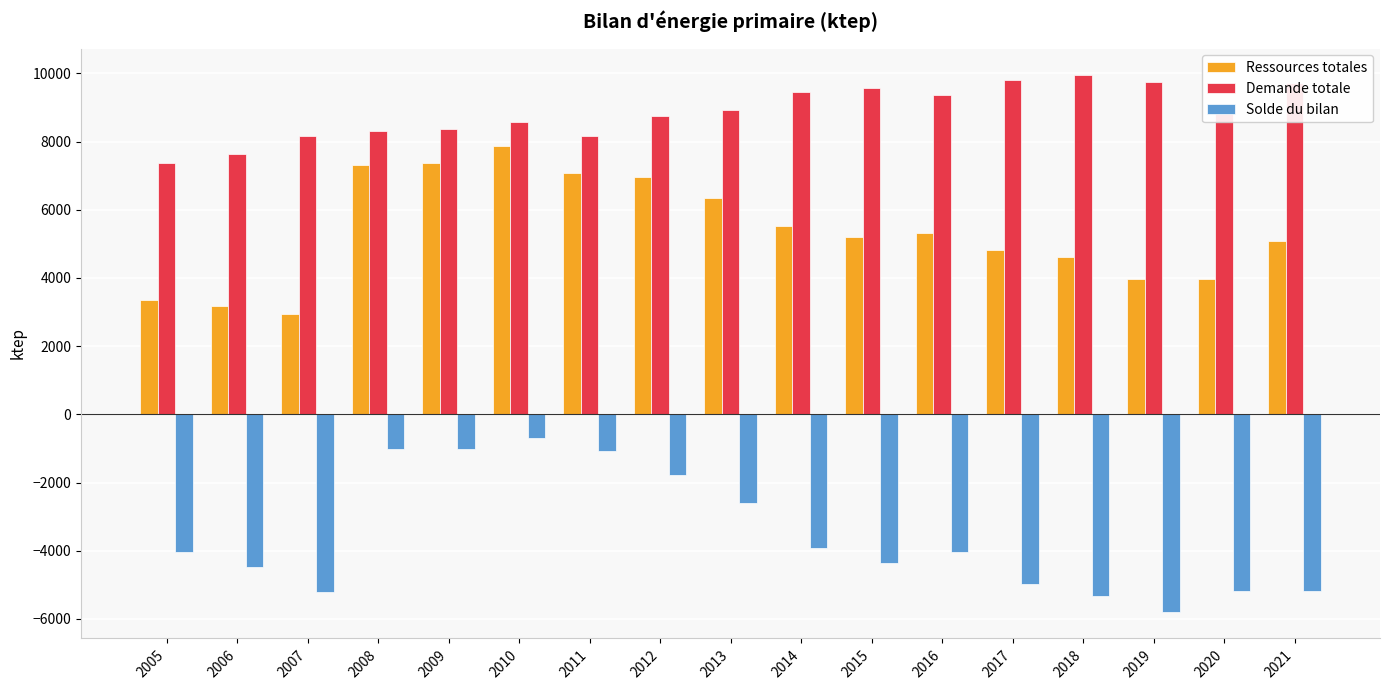

How many data points in Ressources totales are above 5203?

9